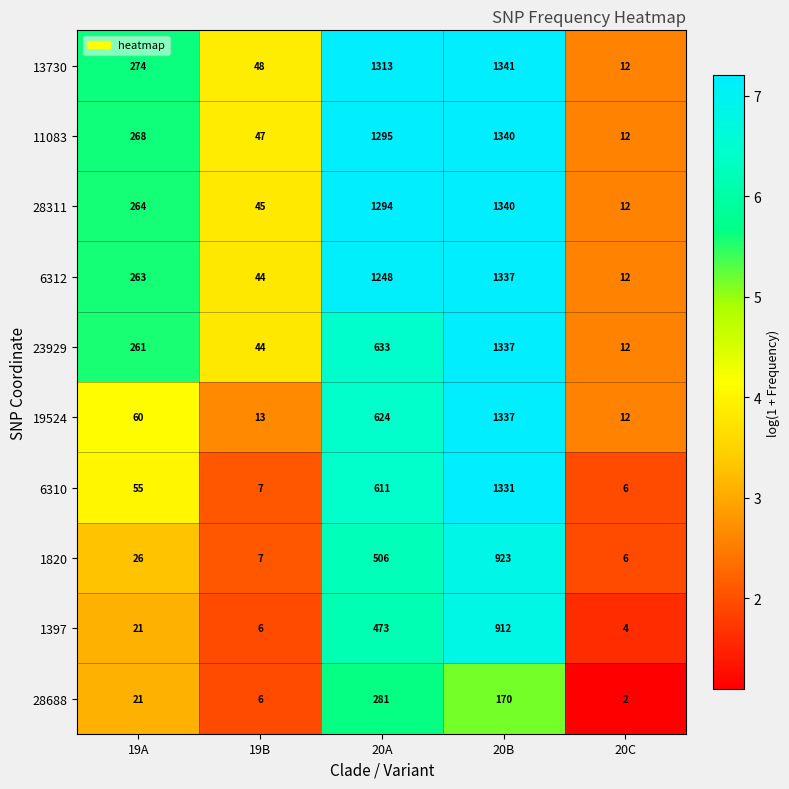

Which series has the largest total across all categories?

13730